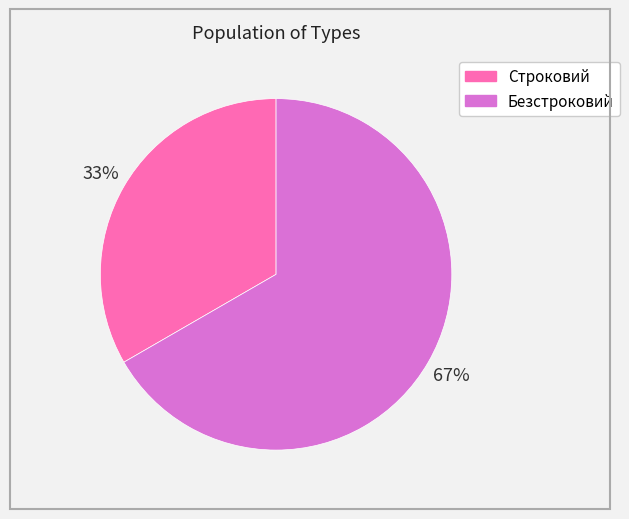

Is it true that Строковий is 44% of the pie?

False